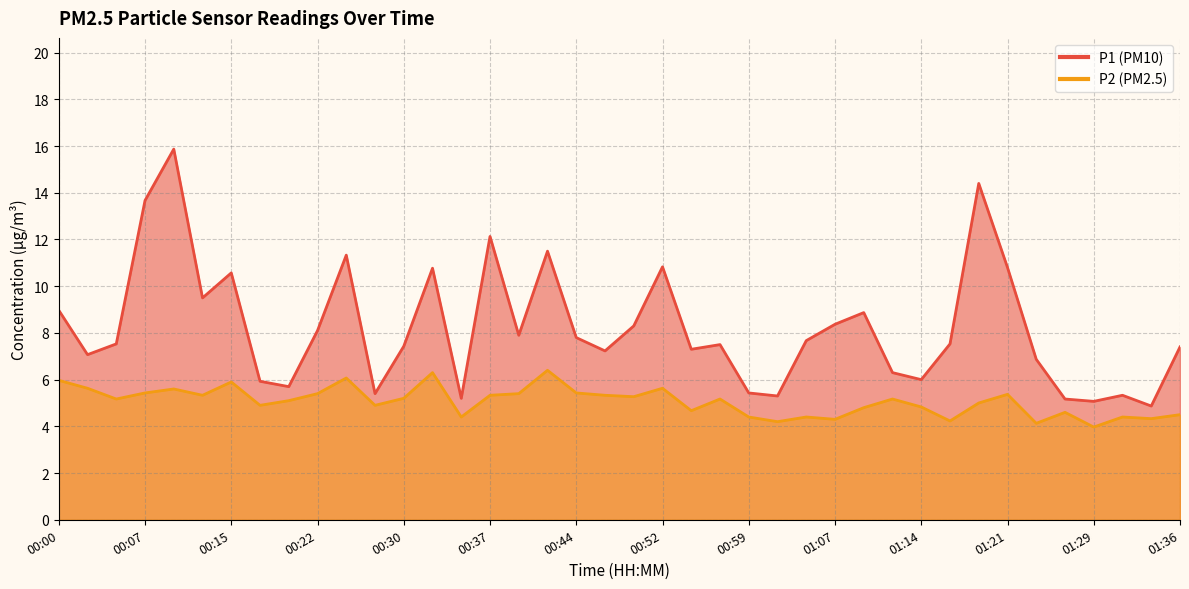

True or false: P1 and P2 intersect in this chart.

False